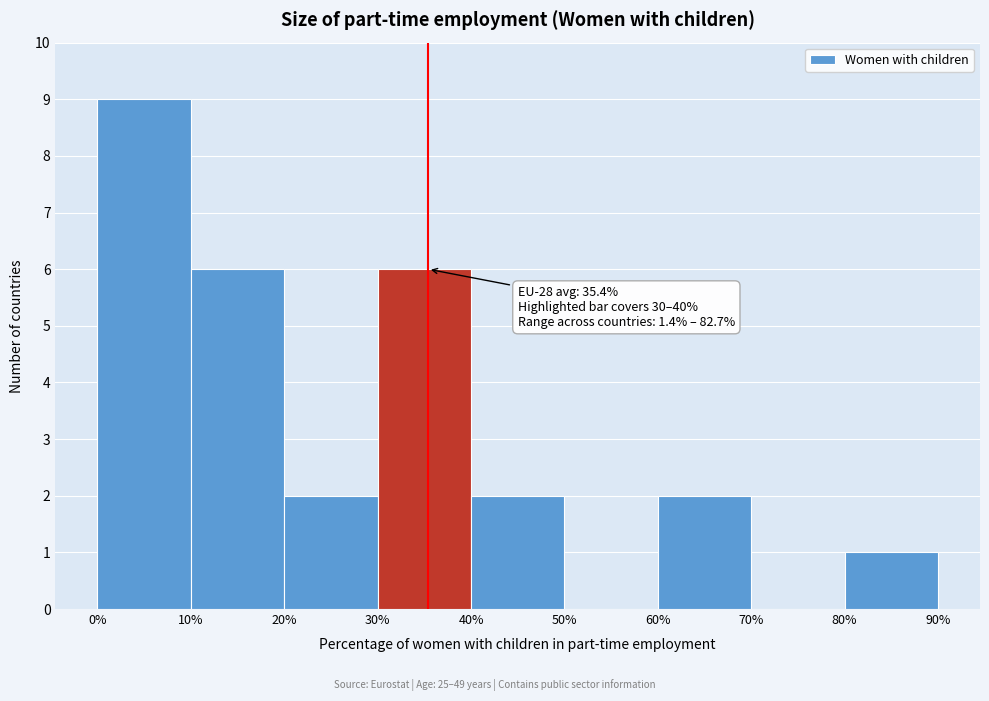

Which range on the x-axis has the tallest bar?

0% to 10%